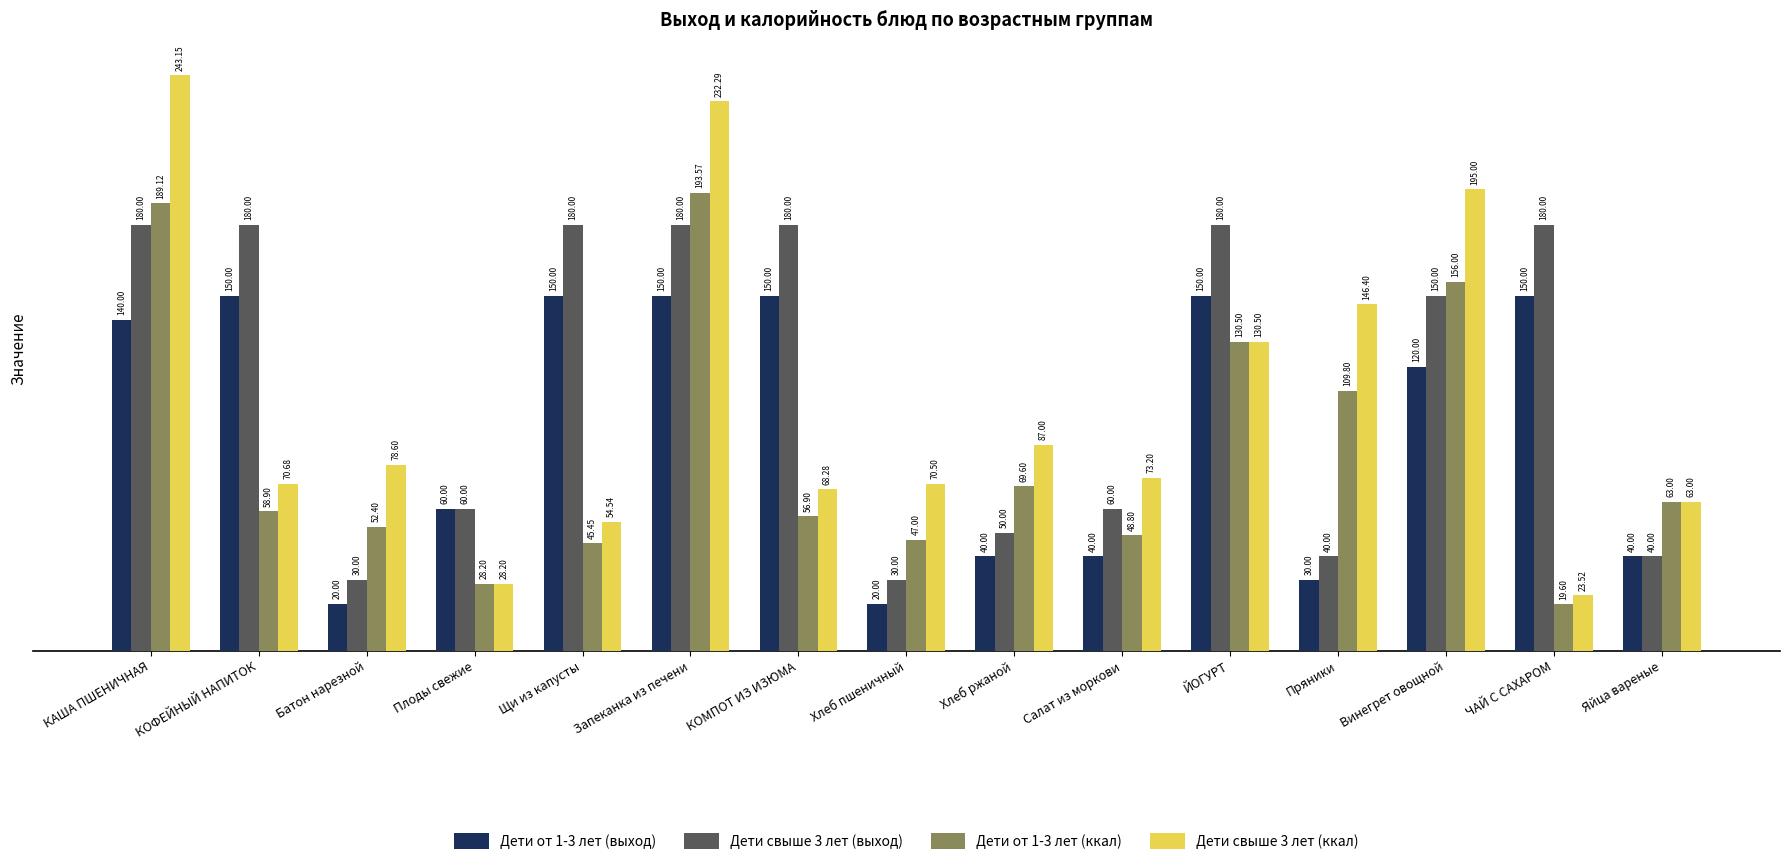

Reading right to left, what are all the values shown in this chart?

Дети от 1-3 лет (выход): 40.0	150.0	120.0	30.0	150.0	40.0	40.0	20.0	150.0	150.0	150.0	60.0	20.0	150.0	140.0
Дети свыше 3 лет (выход): 40.0	180.0	150.0	40.0	180.0	60.0	50.0	30.0	180.0	180.0	180.0	60.0	30.0	180.0	180.0
Дети от 1-3 лет (ккал): 63.0	19.6	156.0	109.8	130.5	48.8	69.6	47.0	56.9	193.6	45.5	28.2	52.4	58.9	189.1
Дети свыше 3 лет (ккал): 63.0	23.5	195.0	146.4	130.5	73.2	87.0	70.5	68.3	232.3	54.5	28.2	78.6	70.7	243.2